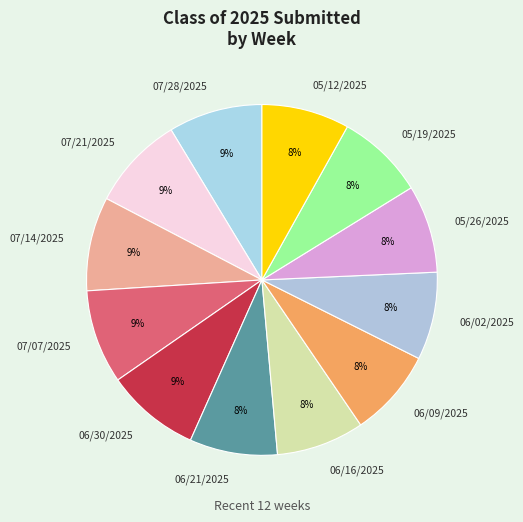

To the nearest percent, what is the difference between the 05/26/2025 and 06/30/2025 slice percentages?

1%